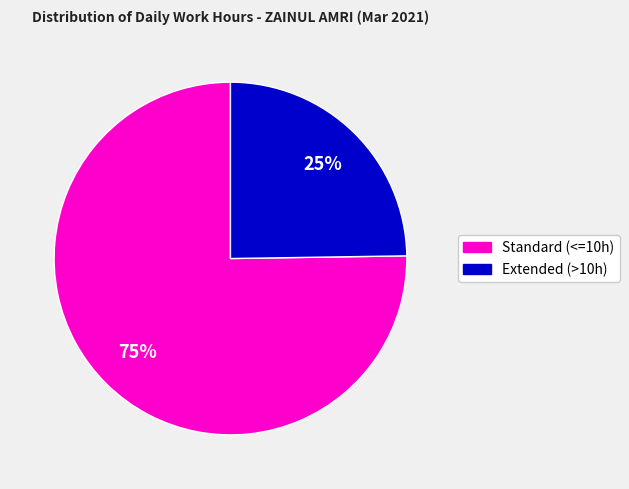

Count the number of slices in the pie.

2